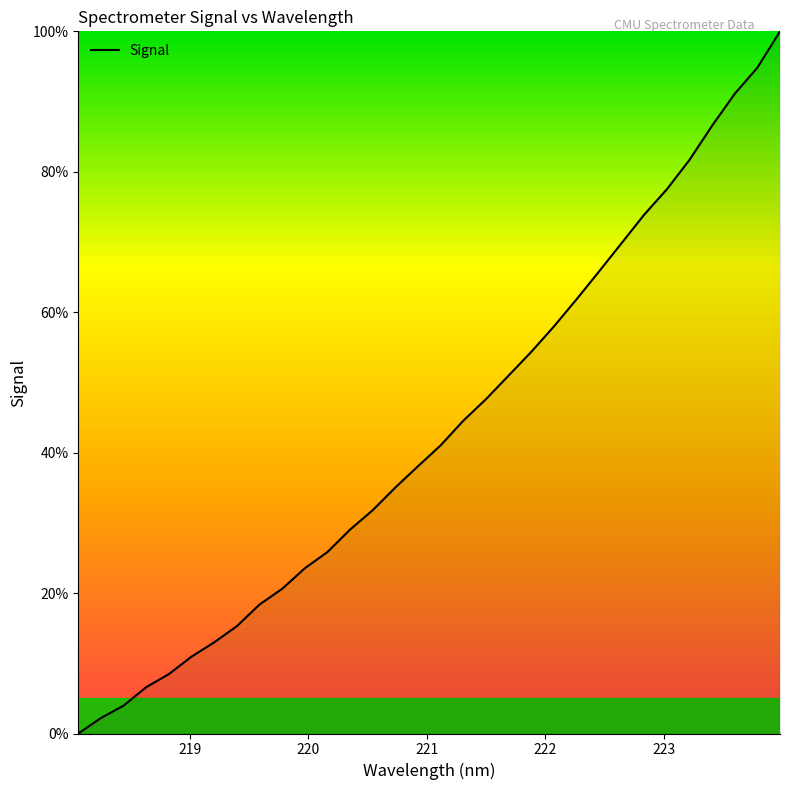

What is the difference between the maximum and minimum values?

100.0